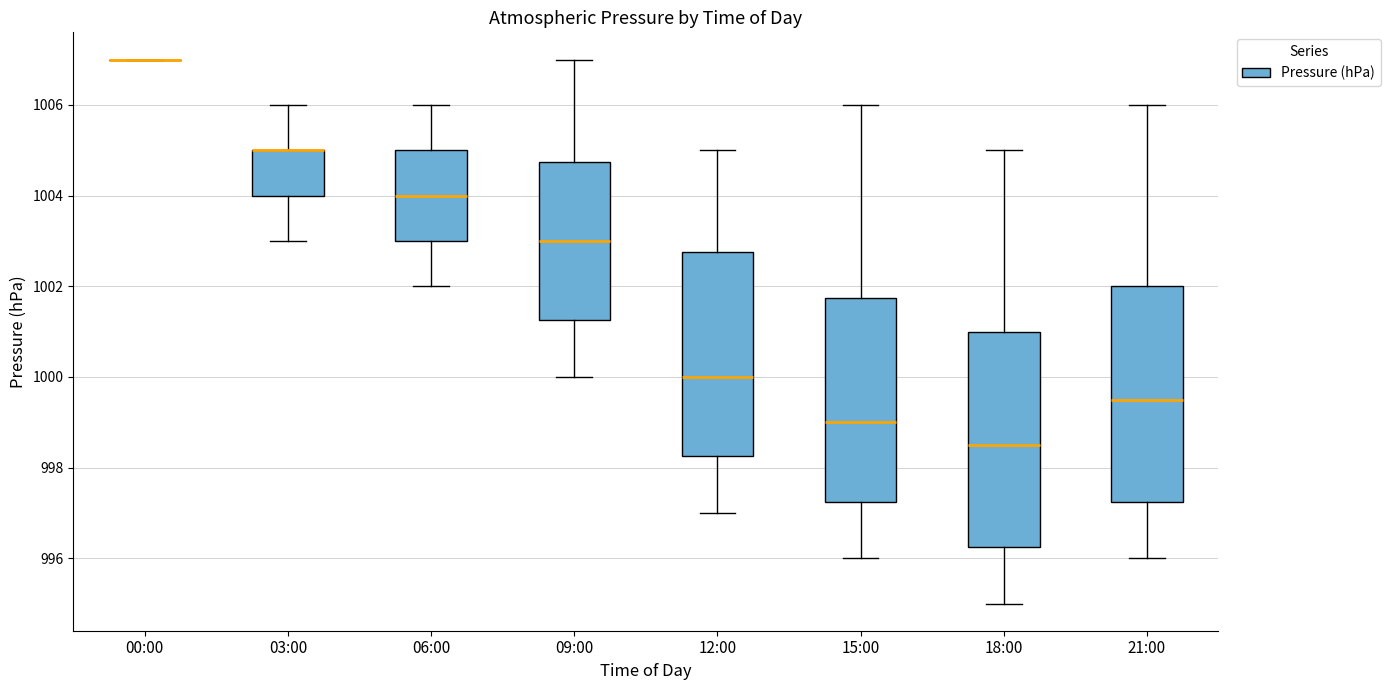

Reading left to right, transcribe this box plot: for each box, give where its median line is, the range the box spans, and where its two whiskers end, as read against the y-axis. The values are not printed on the chart, so give them approximately, as read against the axis.

00:00: box collapsed to a line at 1007.0, whiskers 1007.0 to 1007.0
03:00: median 1005.0 (drawn on the box's upper edge), box 1004.0 to 1005.0, whiskers 1003.0 to 1006.0
06:00: median 1004.0, box 1003.0 to 1005.0, whiskers 1002.0 to 1006.0
09:00: median 1003.0, box 1001.2 to 1004.8, whiskers 1000.0 to 1007.0
12:00: median 1000.0, box 998.2 to 1002.8, whiskers 997.0 to 1005.0
15:00: median 999.0, box 997.2 to 1001.8, whiskers 996.0 to 1006.0
18:00: median 998.6, box 996.2 to 1001.0, whiskers 995.0 to 1005.0
21:00: median 999.6, box 997.2 to 1002.0, whiskers 996.0 to 1006.0